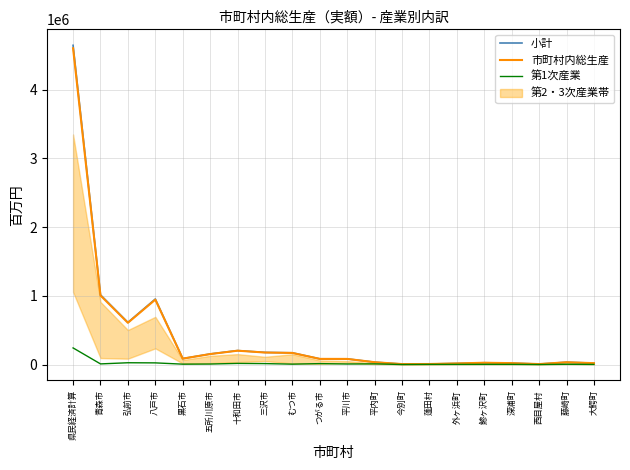

In 小計, how many points are lower than both neighbors (excluding endpoints)?

4